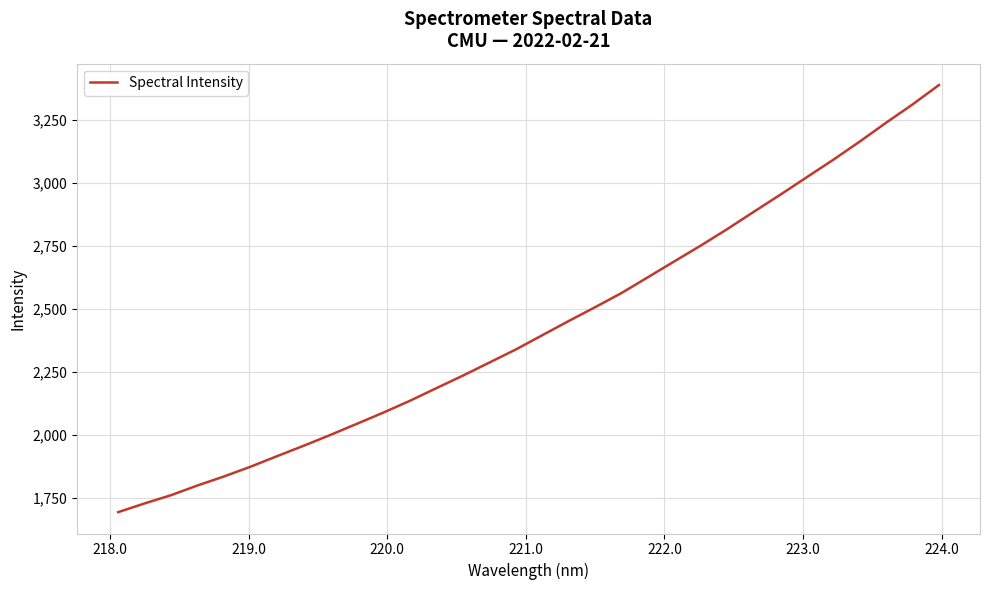

How many series are shown in this chart?

1